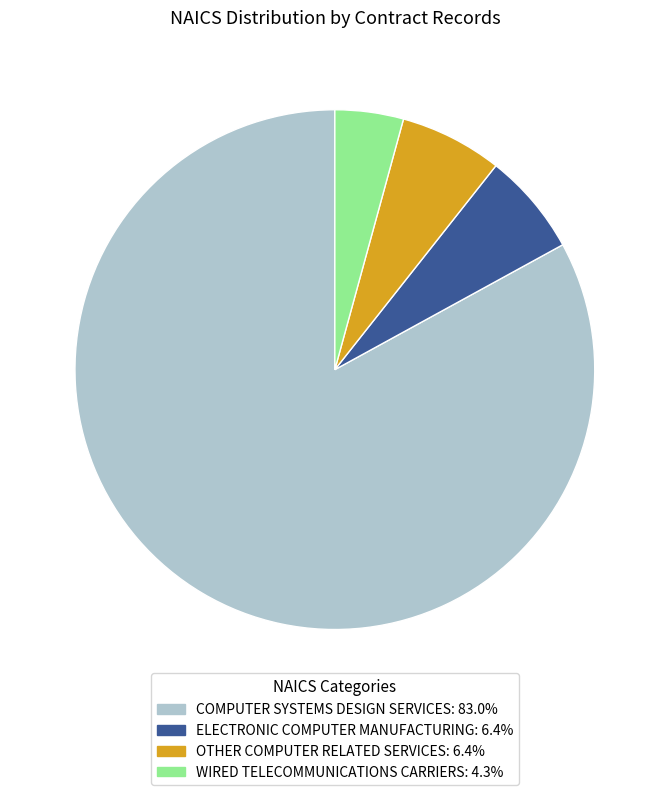

Is there any slice that represents more than half of the pie?

Yes